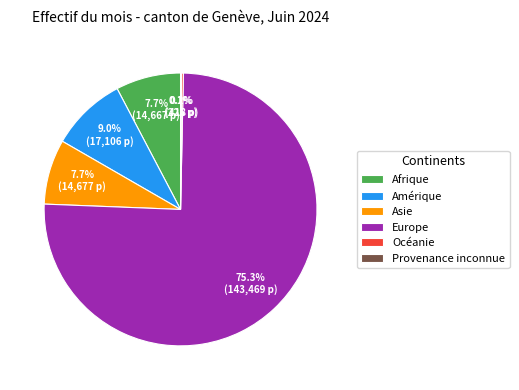

How much of the chart is everything except Asie?

92.3%